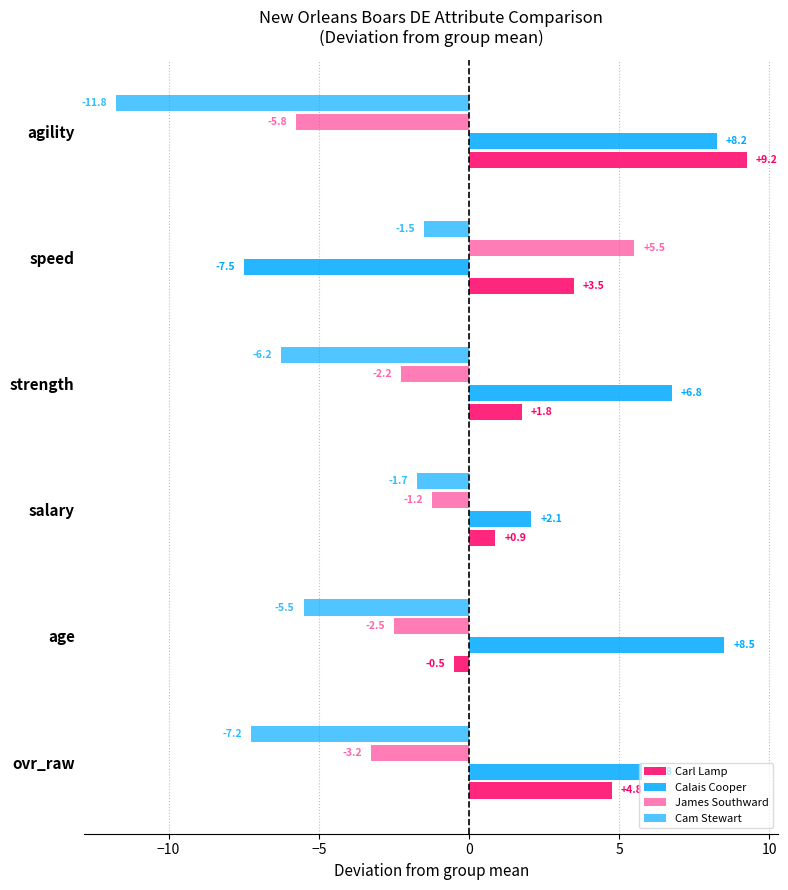

List the series in order of their peak value, highest first.

Carl Lamp, Calais Cooper, James Southward, Cam Stewart